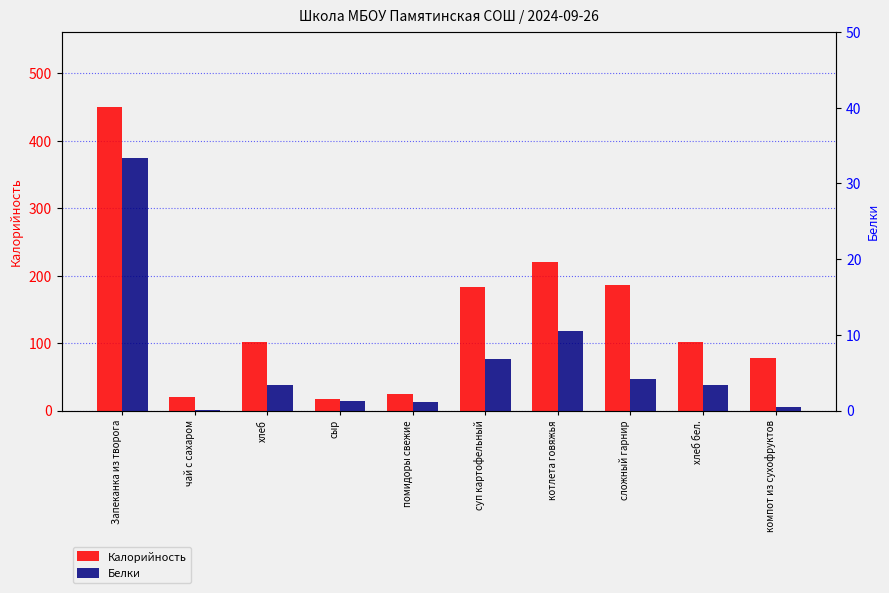

At which category does the chart reach its minimum across all series?

чай с сахаром